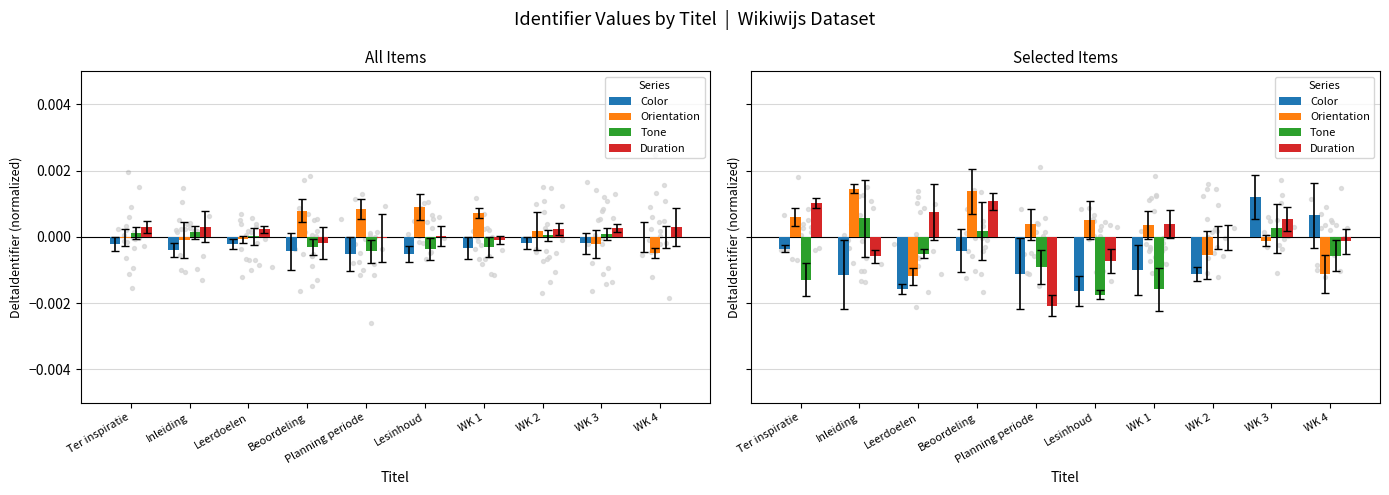

What are all the series names shown in the legend?

Color, Orientation, Tone, Duration